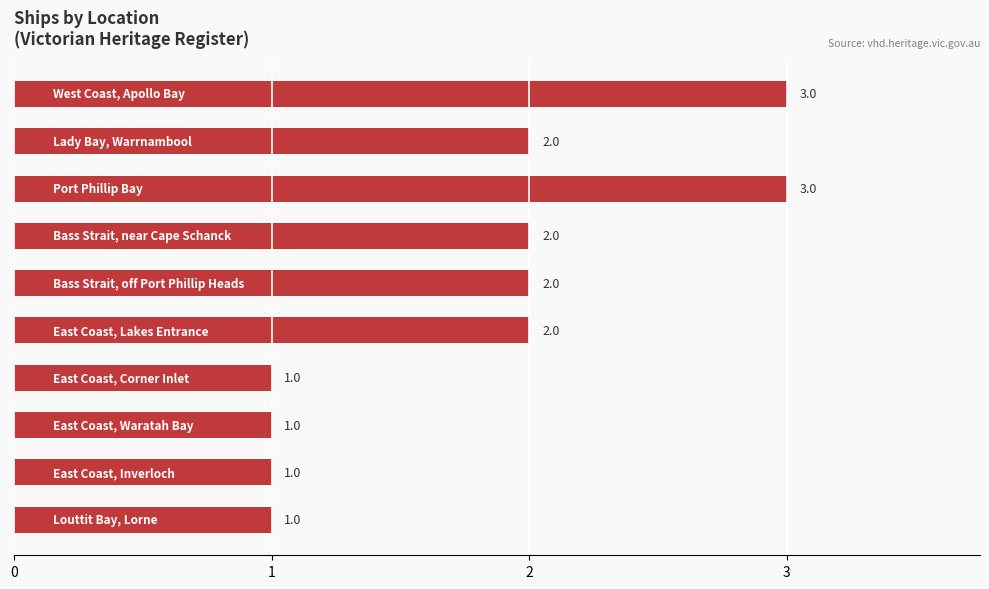

Does the chart contain stacked bars?

No